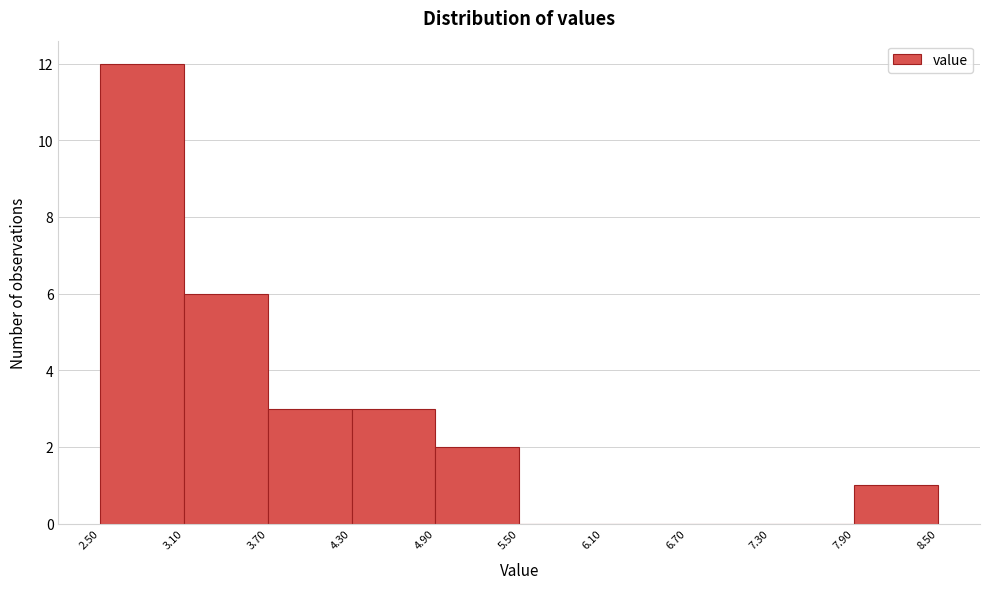

Over which range of the x-axis is the bar tallest?

2.50 to 3.10